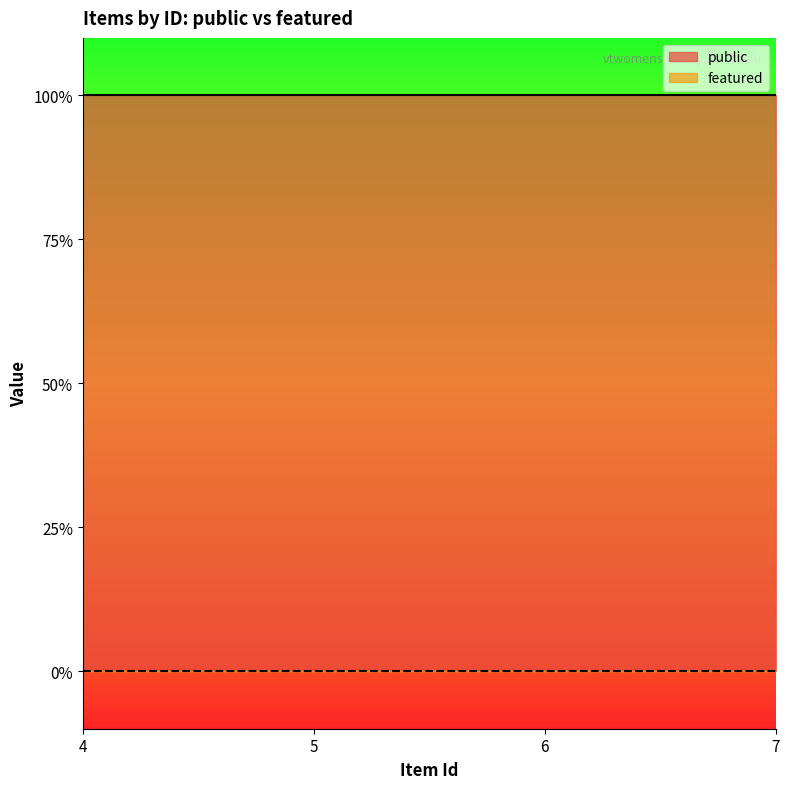

List the series in order of their overall mean, highest first.

public, featured